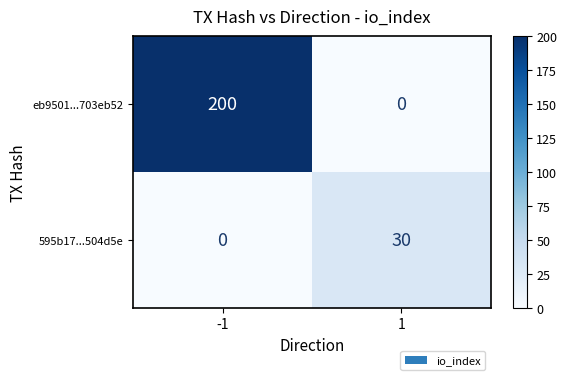

How many positive values does the 595b17...504d5e series have?

1